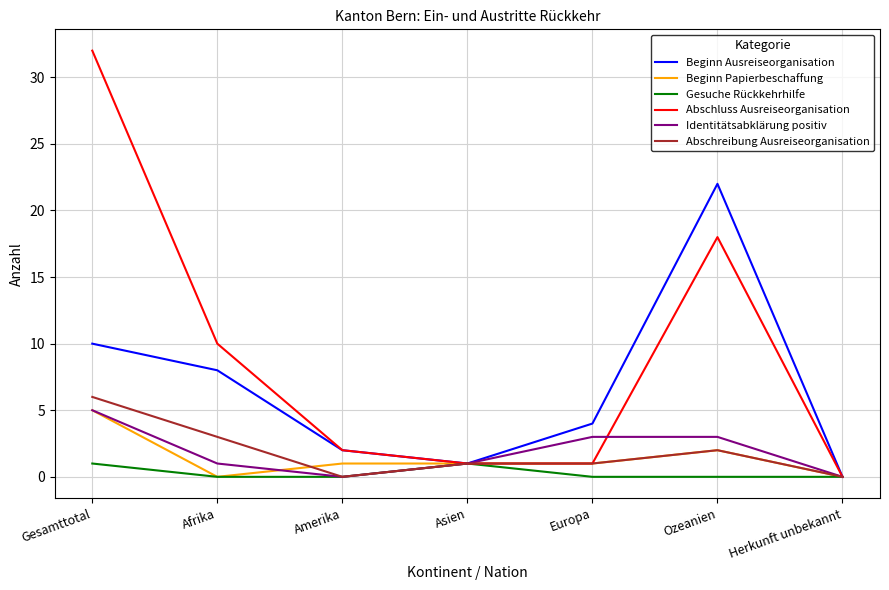

Reading left to right, extract all data points from this chart.

Beginn Ausreiseorganisation: Gesamttotal=10	Afrika=8	Amerika=2	Asien=1	Europa=4	Ozeanien=22	Herkunft unbekannt=0
Beginn Papierbeschaffung: Gesamttotal=5	Afrika=0	Amerika=1	Asien=1	Europa=1	Ozeanien=2	Herkunft unbekannt=0
Gesuche Rückkehrhilfe: Gesamttotal=1	Afrika=0	Amerika=0	Asien=1	Europa=0	Ozeanien=0	Herkunft unbekannt=0
Abschluss Ausreiseorganisation: Gesamttotal=32	Afrika=10	Amerika=2	Asien=1	Europa=1	Ozeanien=18	Herkunft unbekannt=0
Identitätsabklärung positiv: Gesamttotal=5	Afrika=1	Amerika=0	Asien=1	Europa=3	Ozeanien=3	Herkunft unbekannt=0
Abschreibung Ausreiseorganisation: Gesamttotal=6	Afrika=3	Amerika=0	Asien=1	Europa=1	Ozeanien=2	Herkunft unbekannt=0